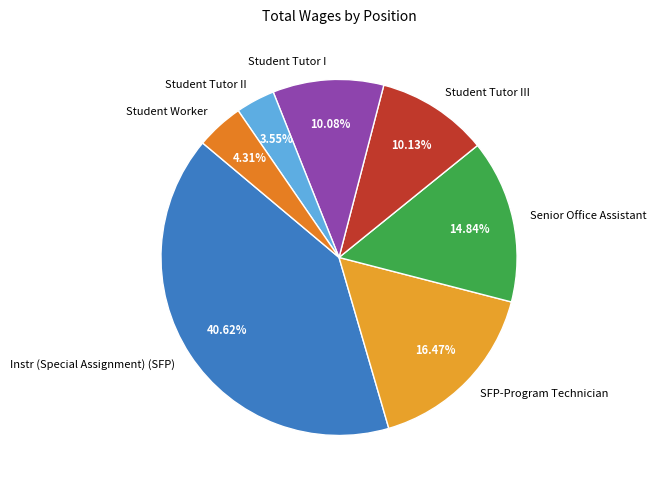

Do Student Tutor I and Senior Office Assistant together represent more than half of the pie?

No